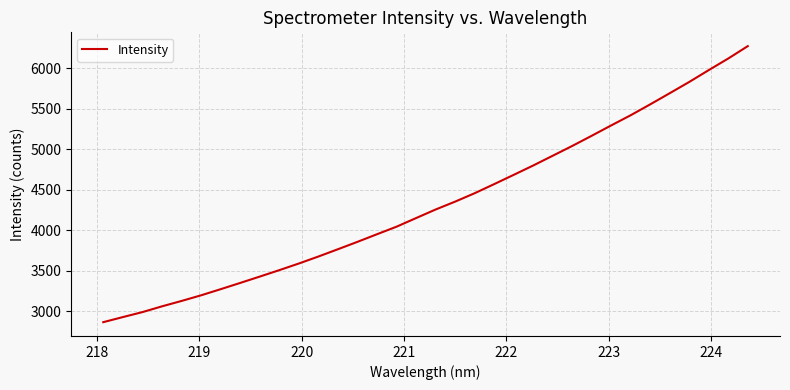

What is the difference between the second highest and minimum values?

3259.8